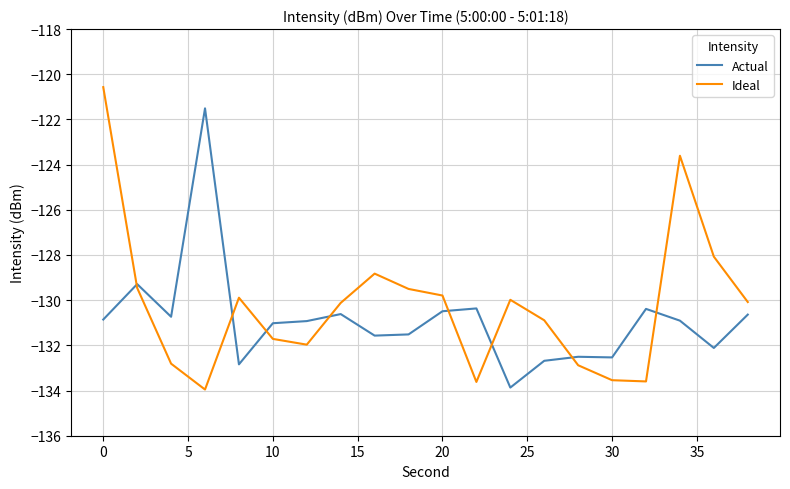

What is the minimum value shown in the chart?

-134.0